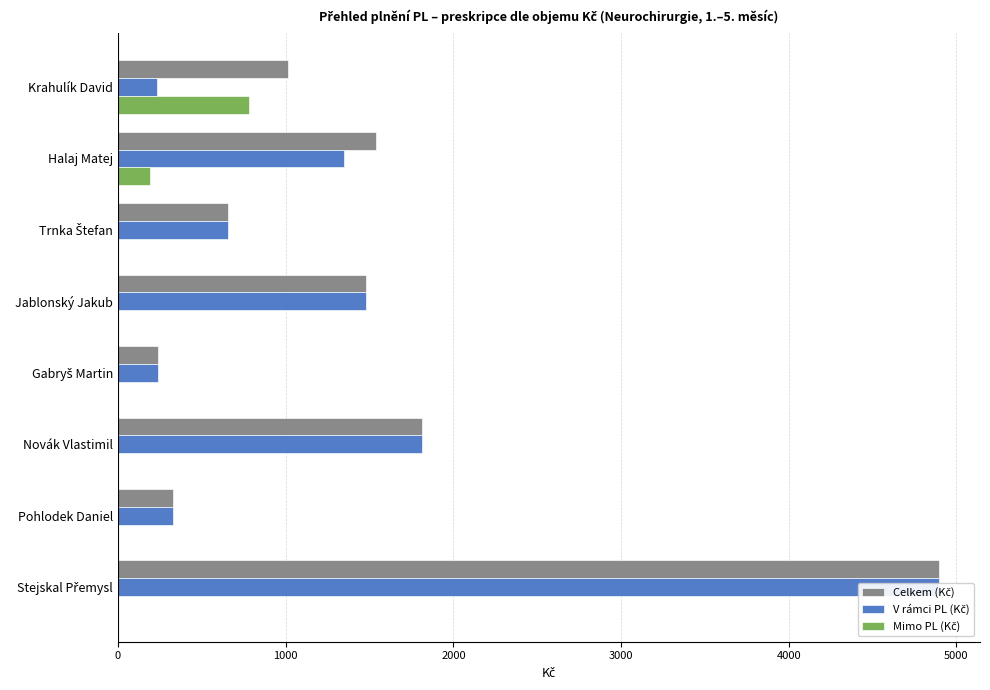

At Pohlodek Daniel, list the series in order from largest to smallest.

Celkem (Kč), V rámci PL (Kč), Mimo PL (Kč)